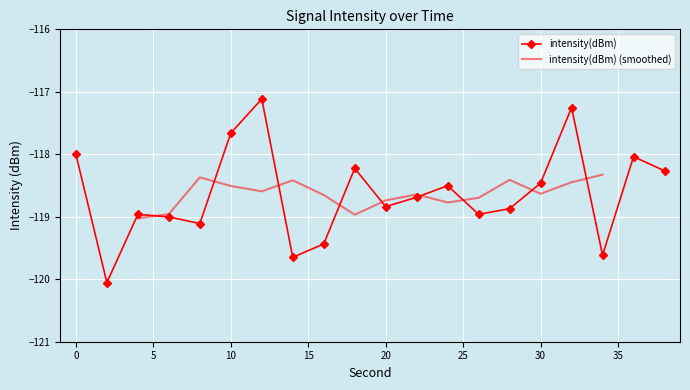

Where is the first local maximum?

4